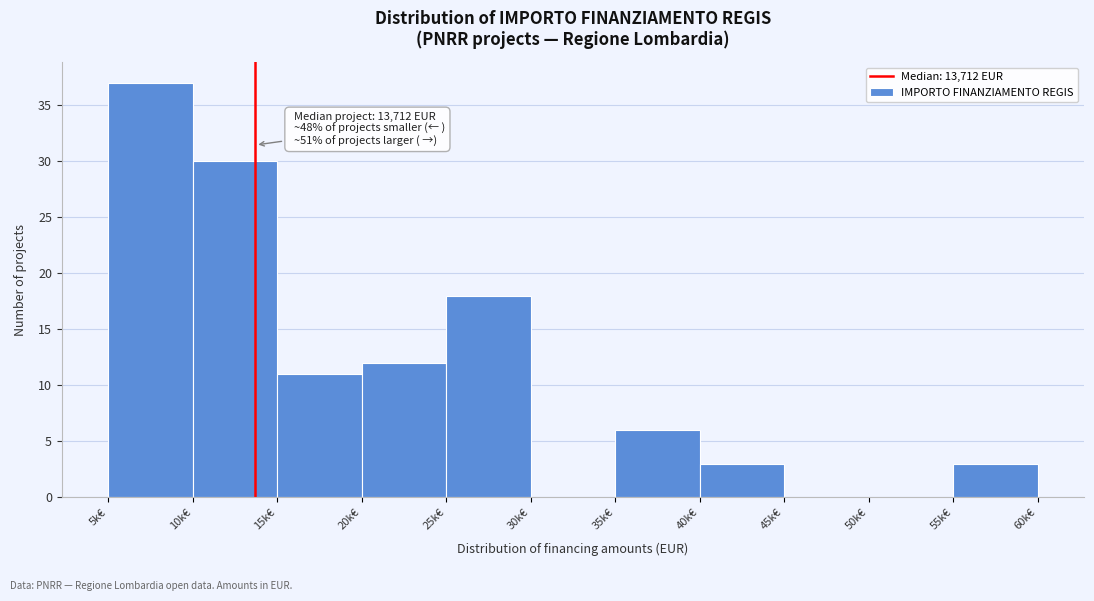

Reading left to right, what are all the values shown in this chart?

5k€=37	10k€=30	15k€=11	20k€=12	25k€=18	30k€=0	35k€=6	40k€=3	45k€=0	50k€=0	55k€=3